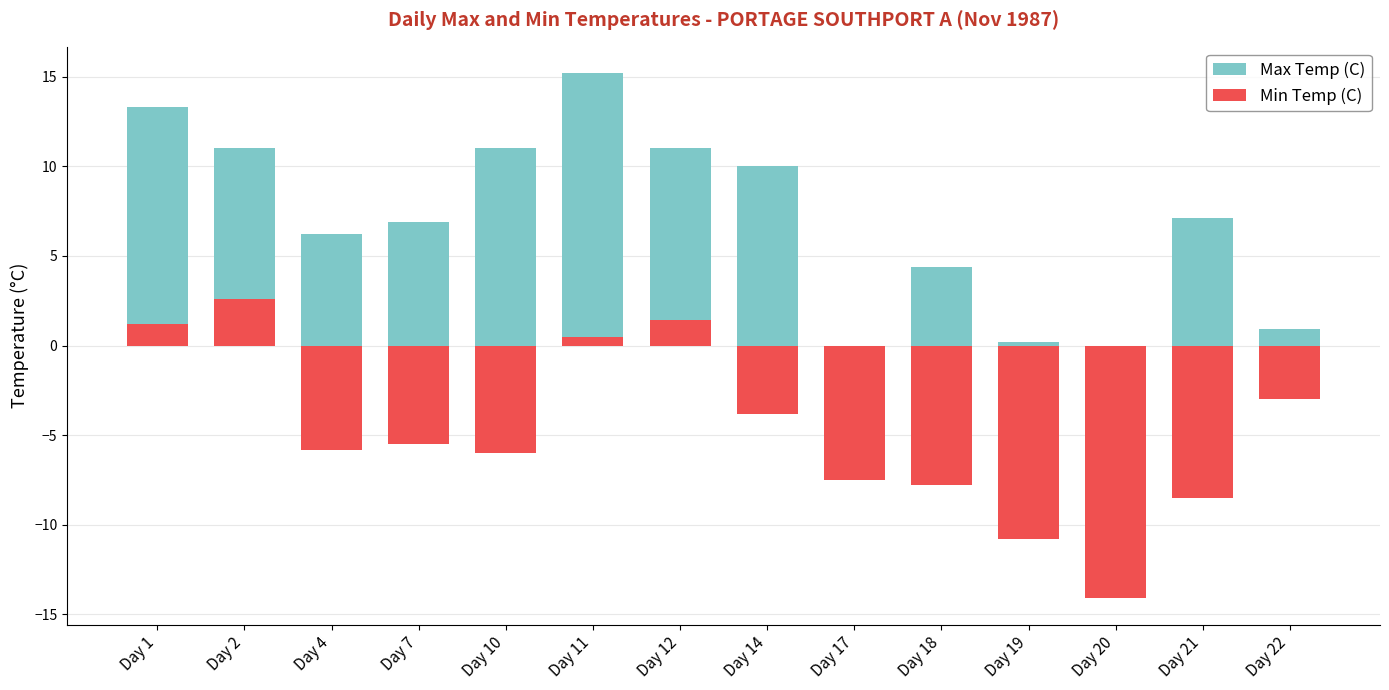

What is the value of the Min Temp (C) bar at the 4th from the left?

-5.5